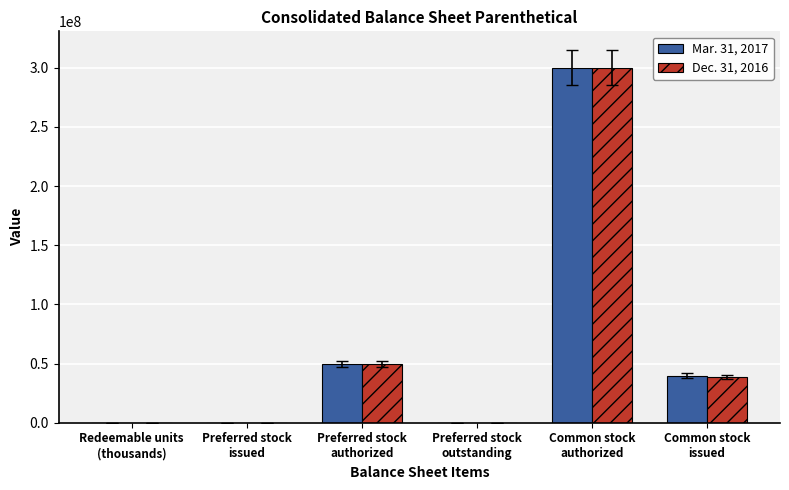

What is the greatest value displayed?

300000000